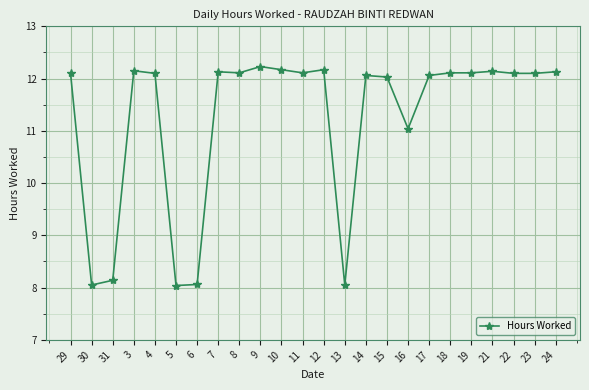

Count the number of categories in the chart.

24